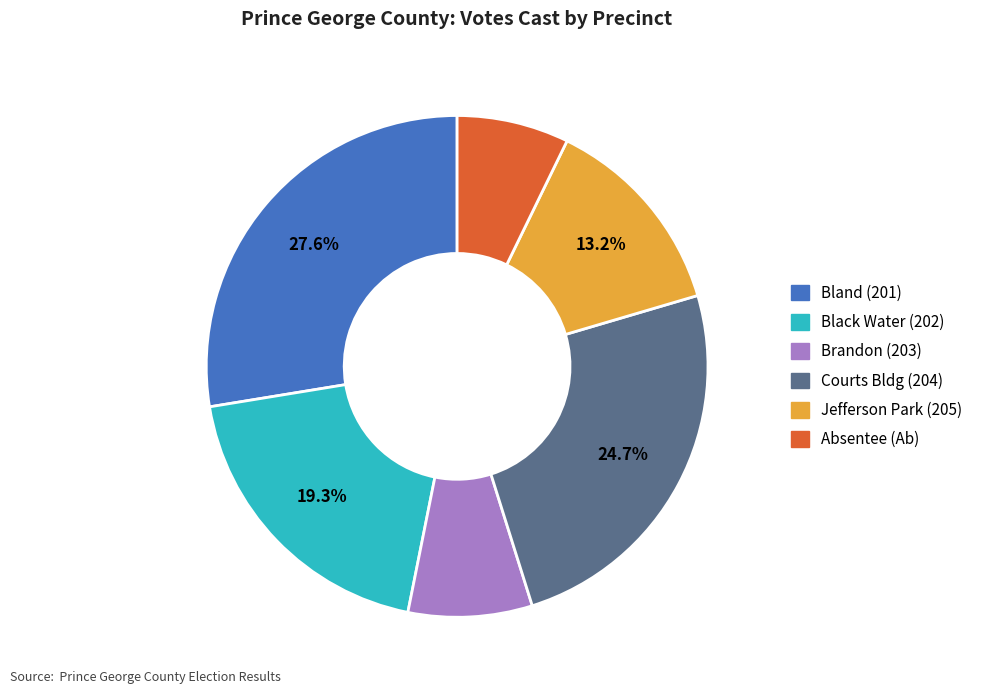

What is the smallest slice in the pie chart?

Absentee (Ab)